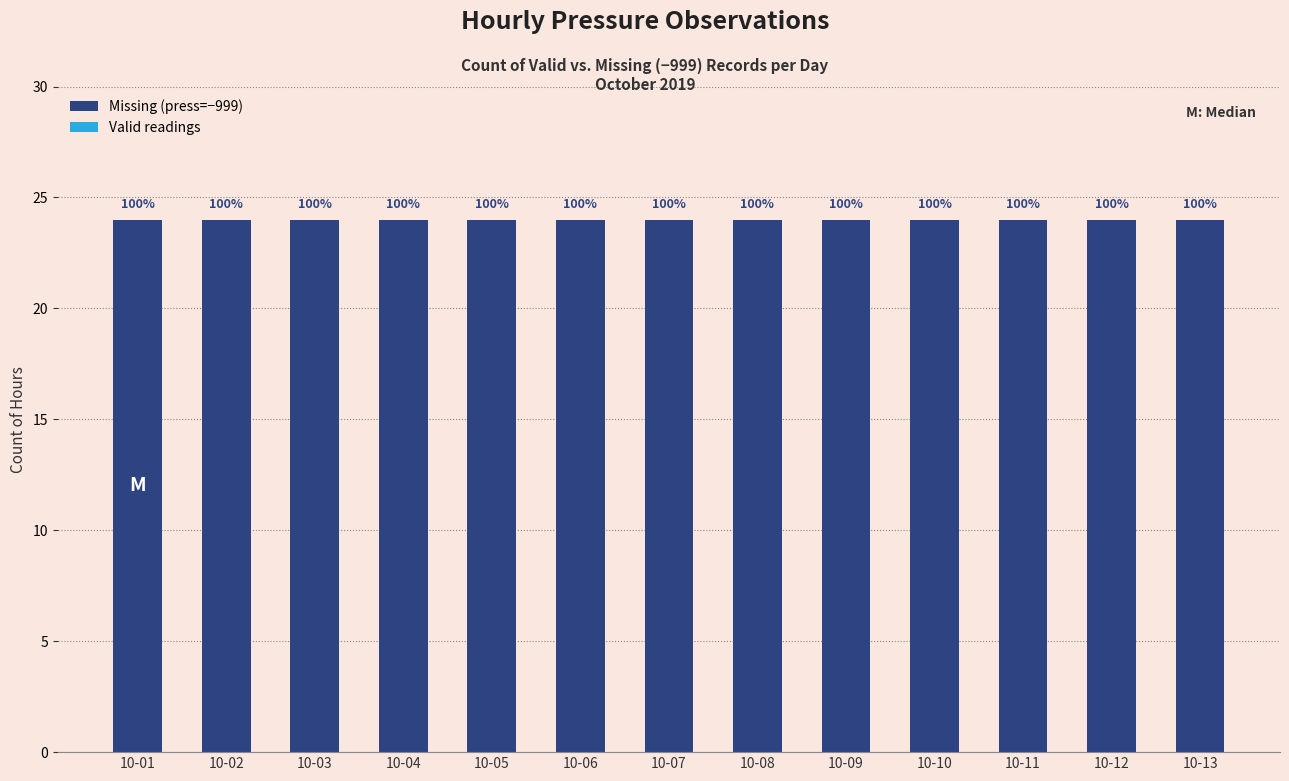

Rank the series by their average value, from highest to lowest.

Missing (press=−999), Valid readings